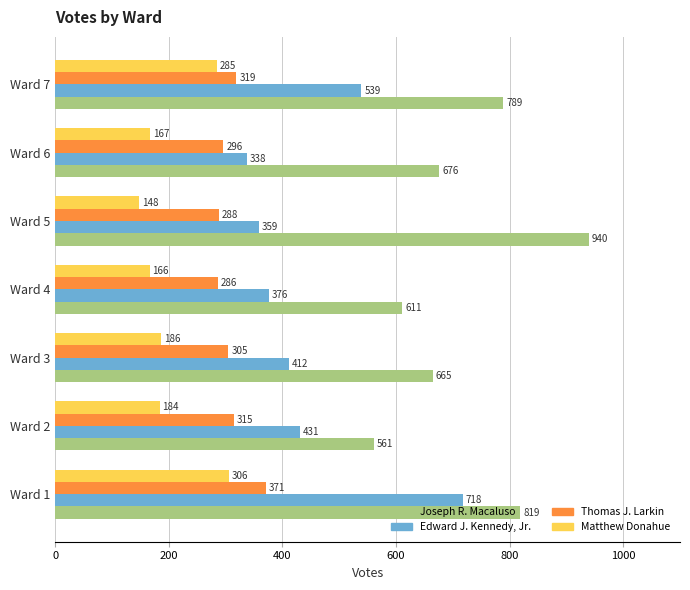

True or false: Edward J. Kennedy, Jr. has a value of 359 at Ward 5.

True